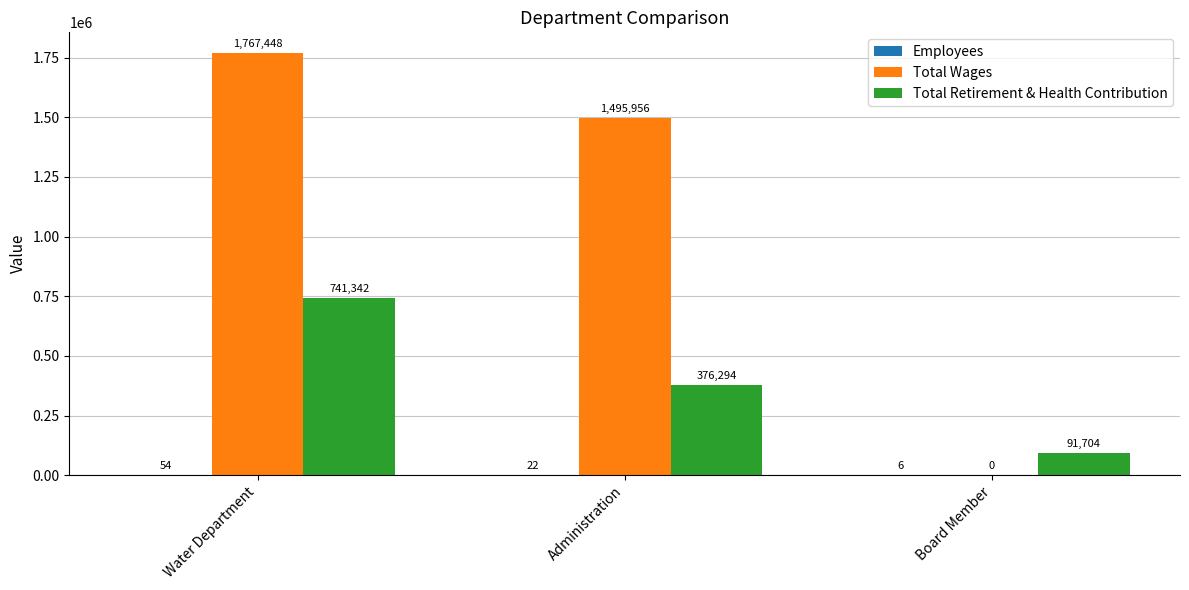

Between Administration and Board Member, which series saw the biggest shift?

Total Wages